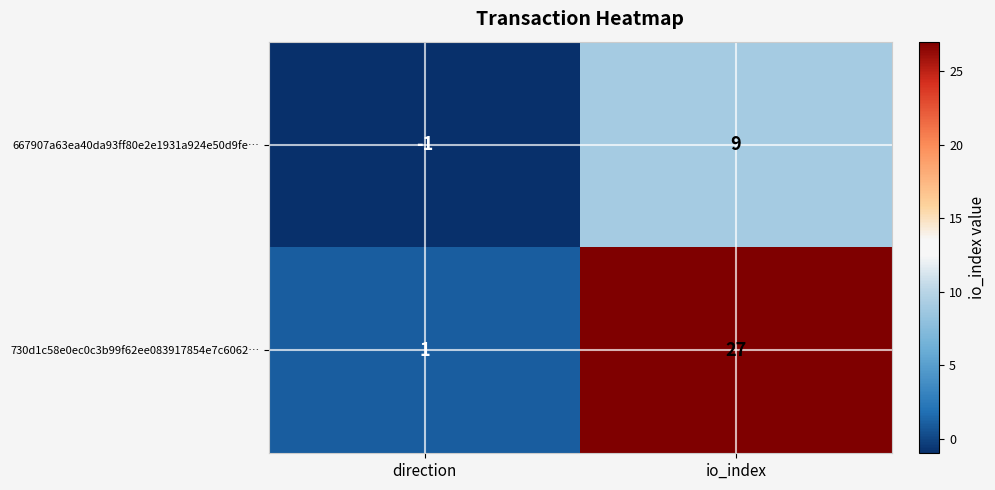

Is it true that 667907a63ea40da93ff80e2e1931a924e50d9fe… equals 2 at io_index?

False